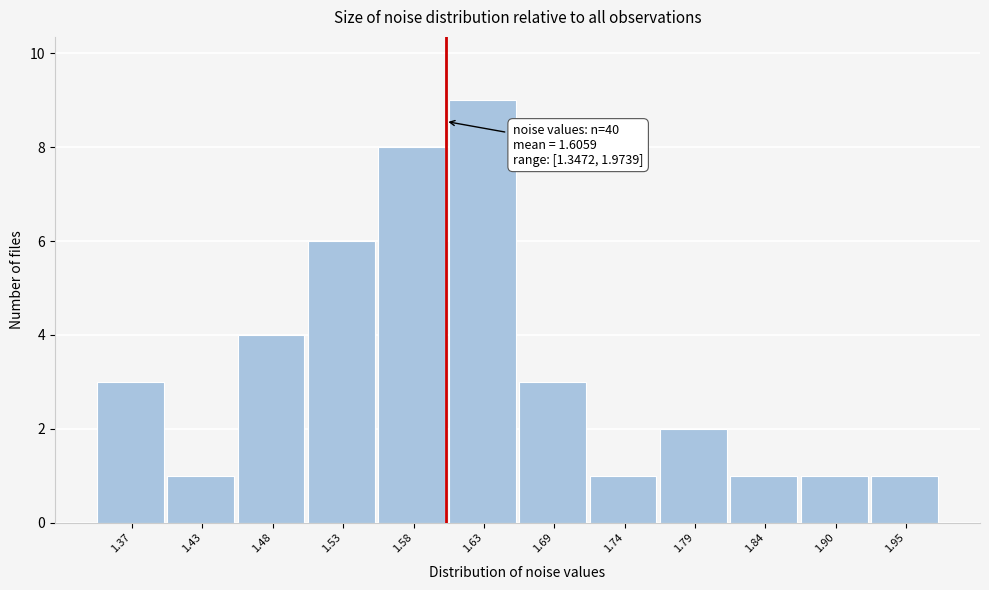

Which range on the x-axis has the tallest bar?

1.61 to 1.66